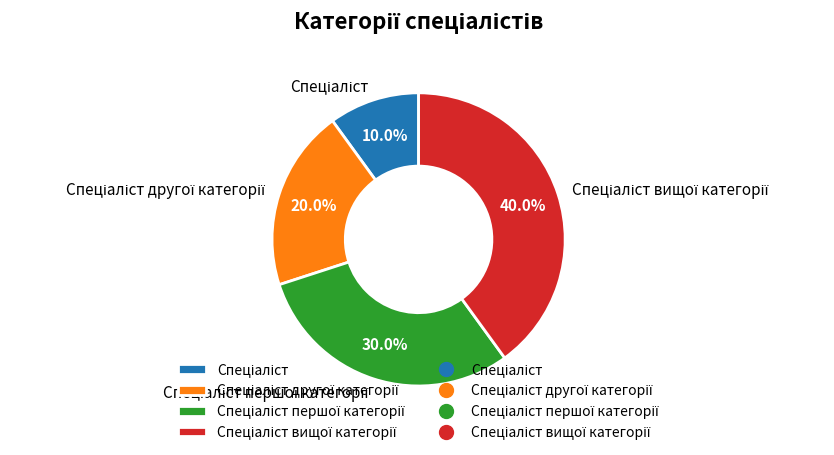

Is there any slice that represents more than half of the pie?

No